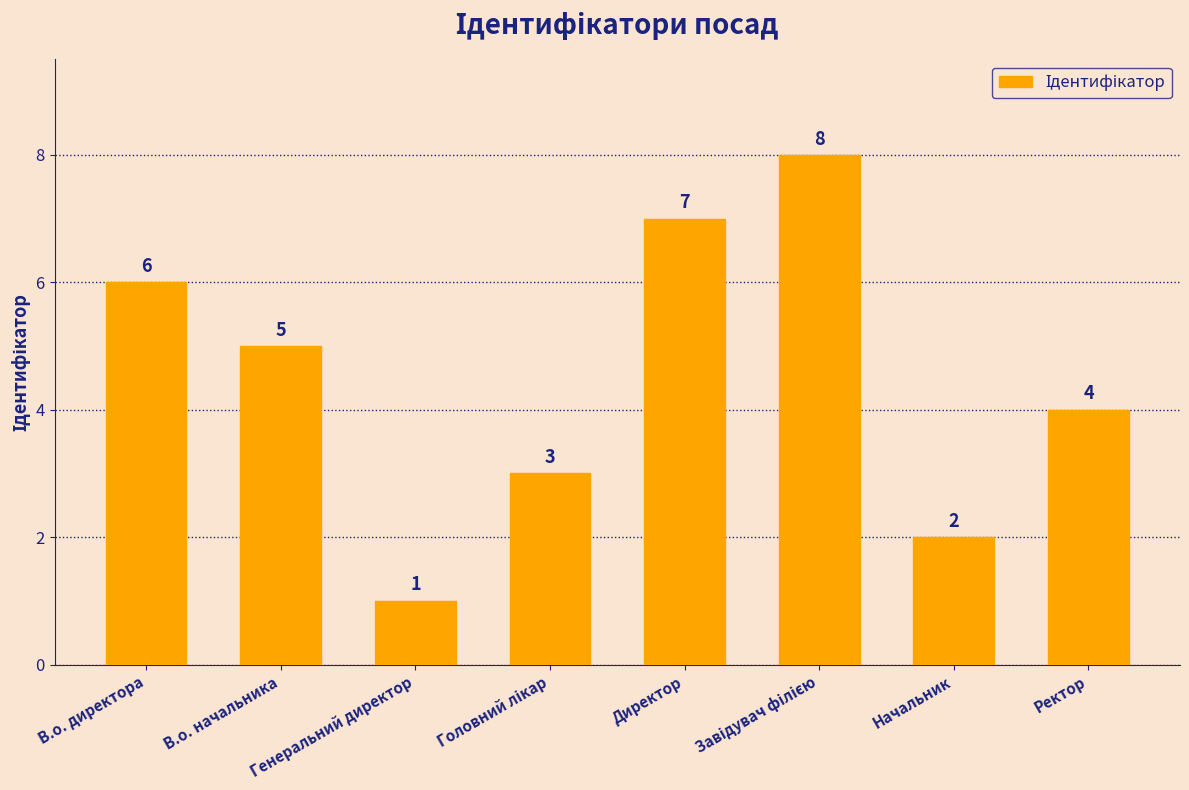

What is the change in value from Генеральний директор to Начальник?

+1